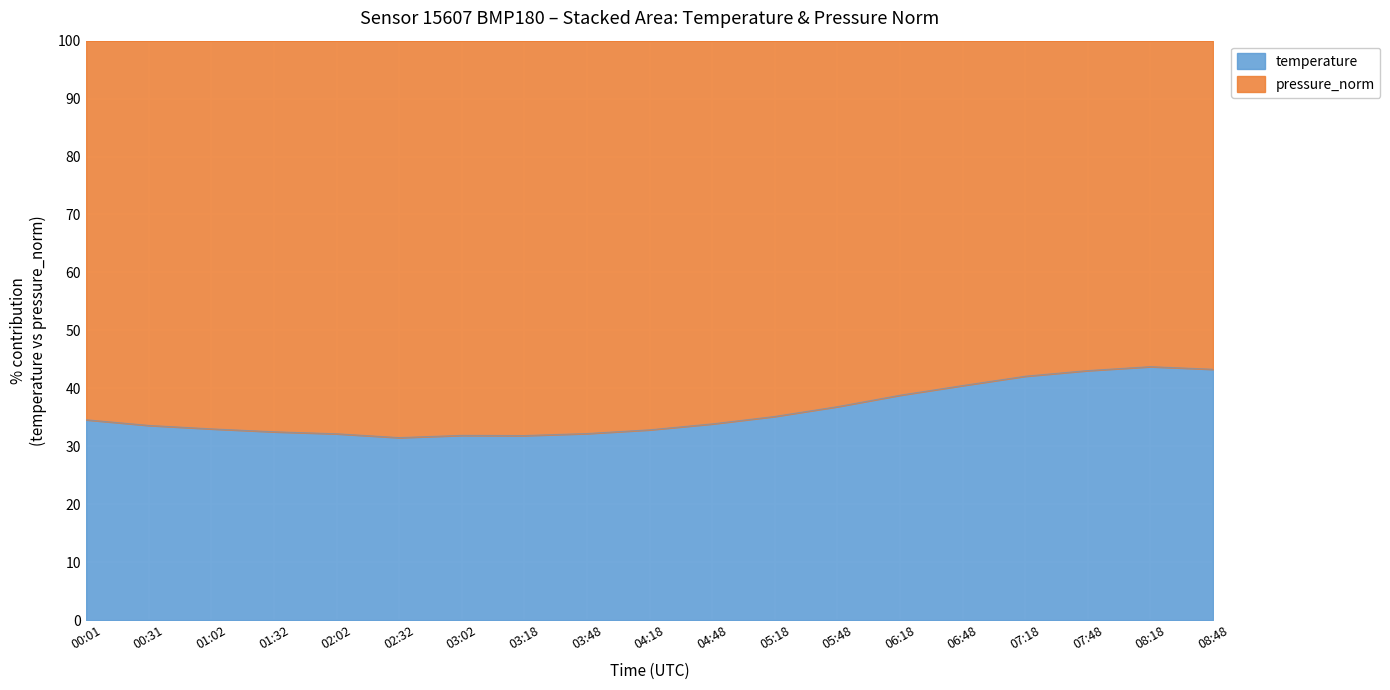

How many lines are shown in the chart?

2